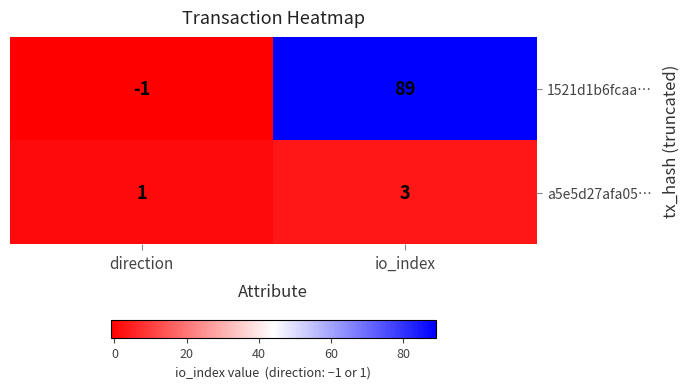

Which series has the largest total across all categories?

1521d1b6fcaa…